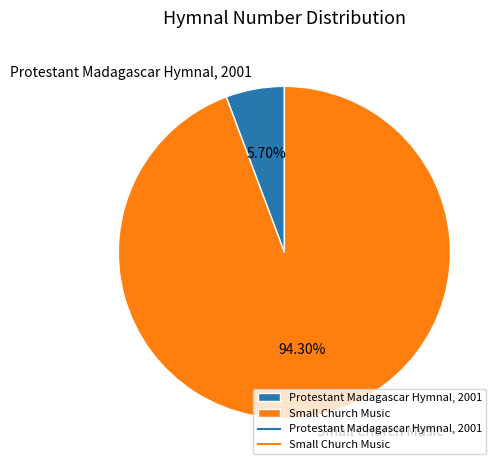

To the nearest percent, what percentage of the pie is Small Church Music?

94%